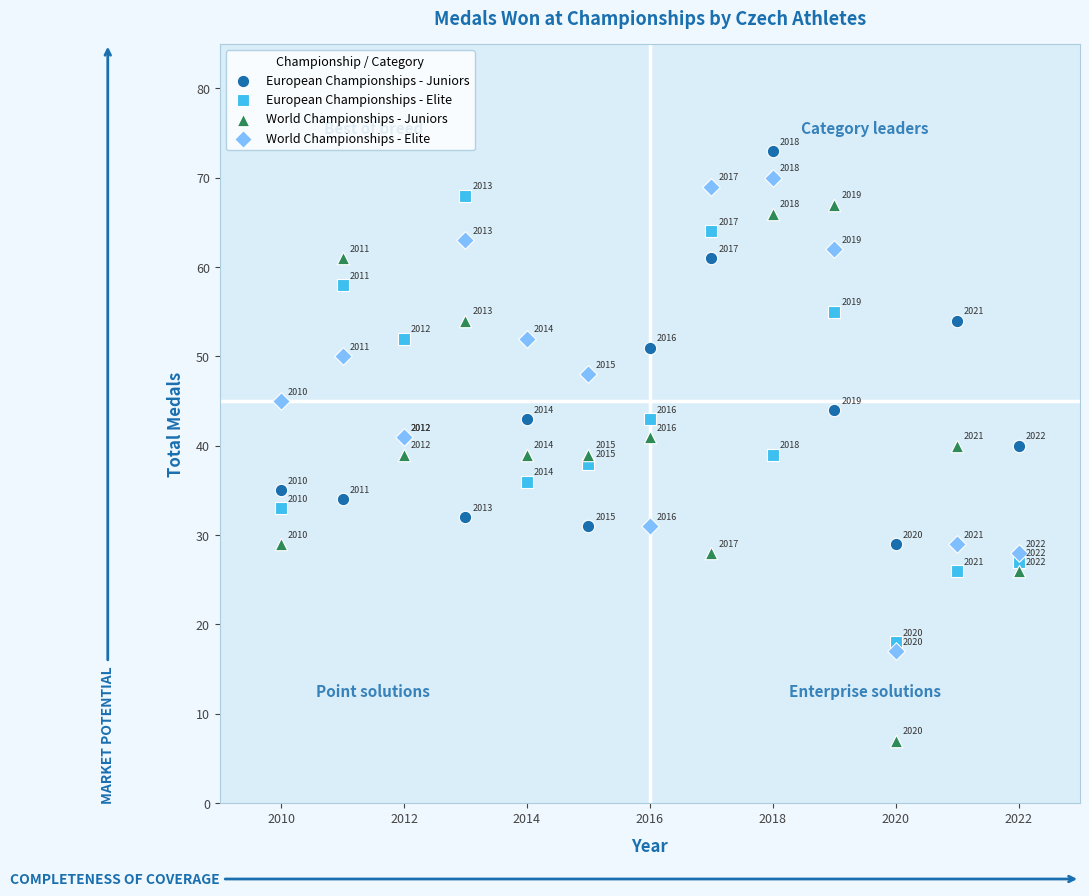

Across all series, what Y value is closest to 40?

40